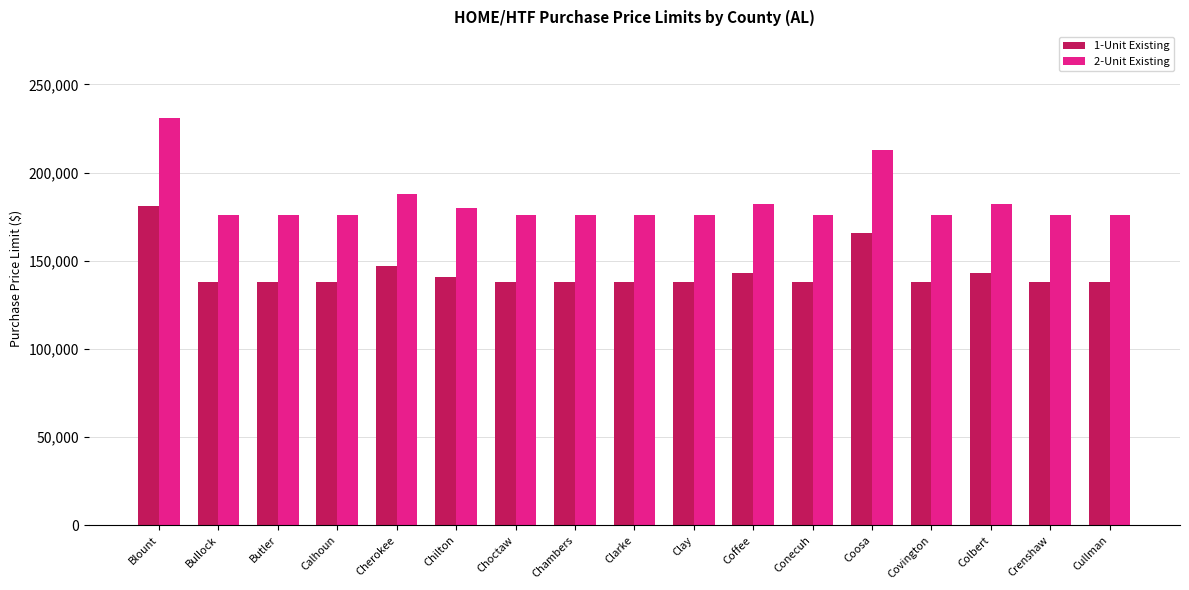

Which series has the largest range (max minus min)?

2-Unit Existing